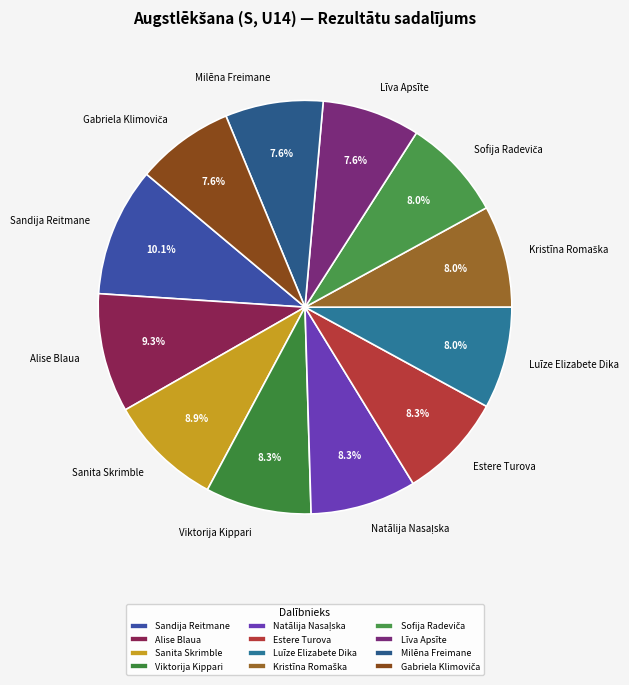

Is it true that Viktorija Kippari is 14% of the pie?

False